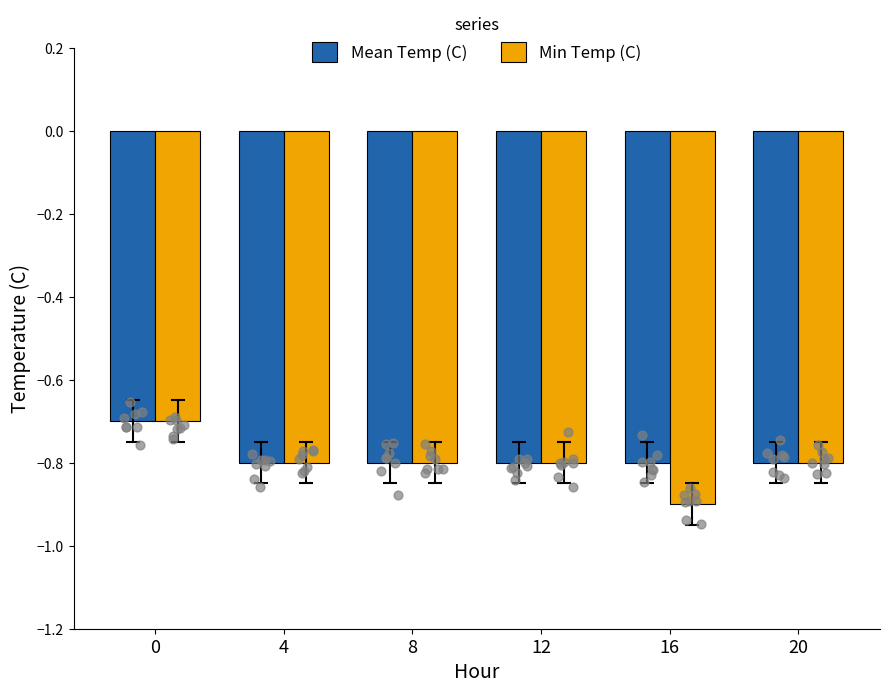

Which series reaches the minimum Y coordinate?

Min Temp (C)